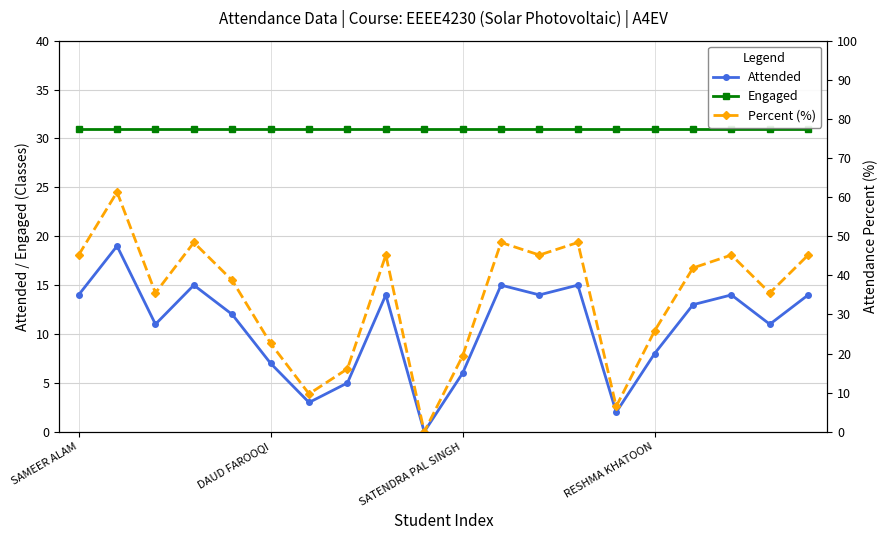

What is the value of the Percent (%) point at the 11th from the left?

19.4